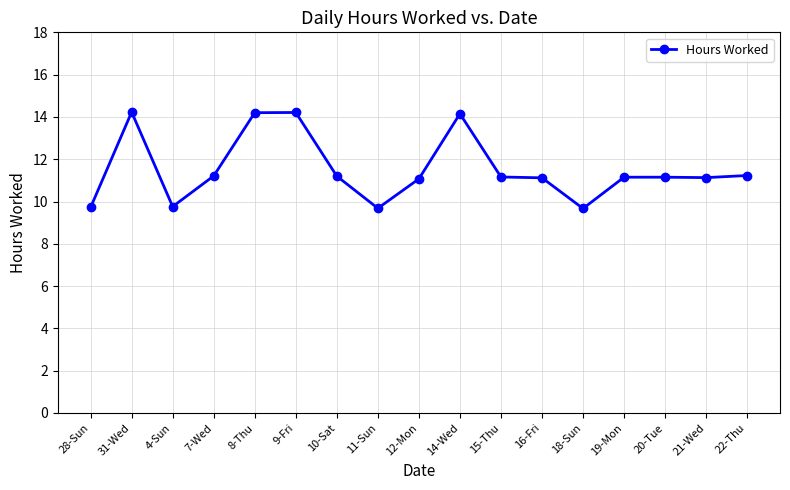

How many distinct data groups are displayed?

1